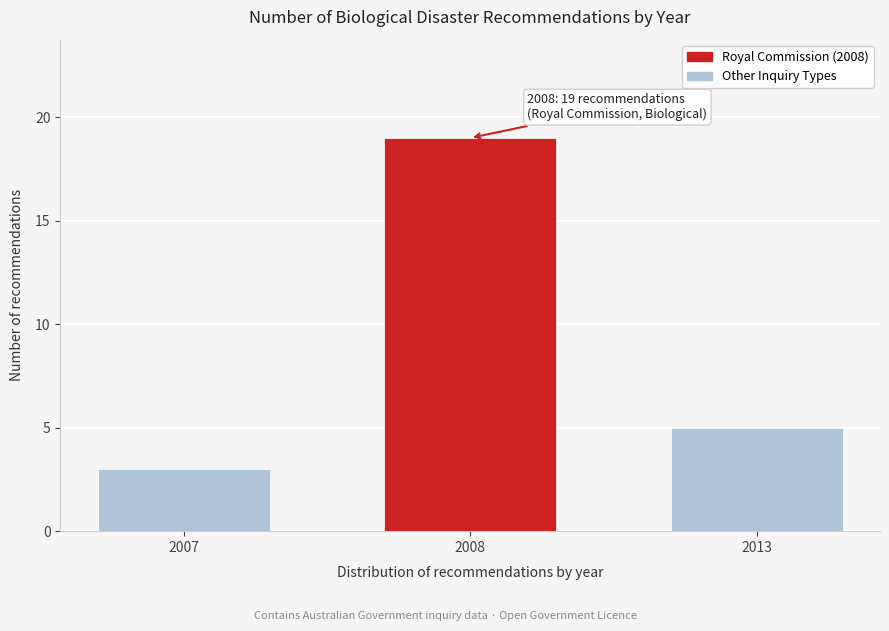

Reading left to right, list all the values displayed in this chart.

3	19	5